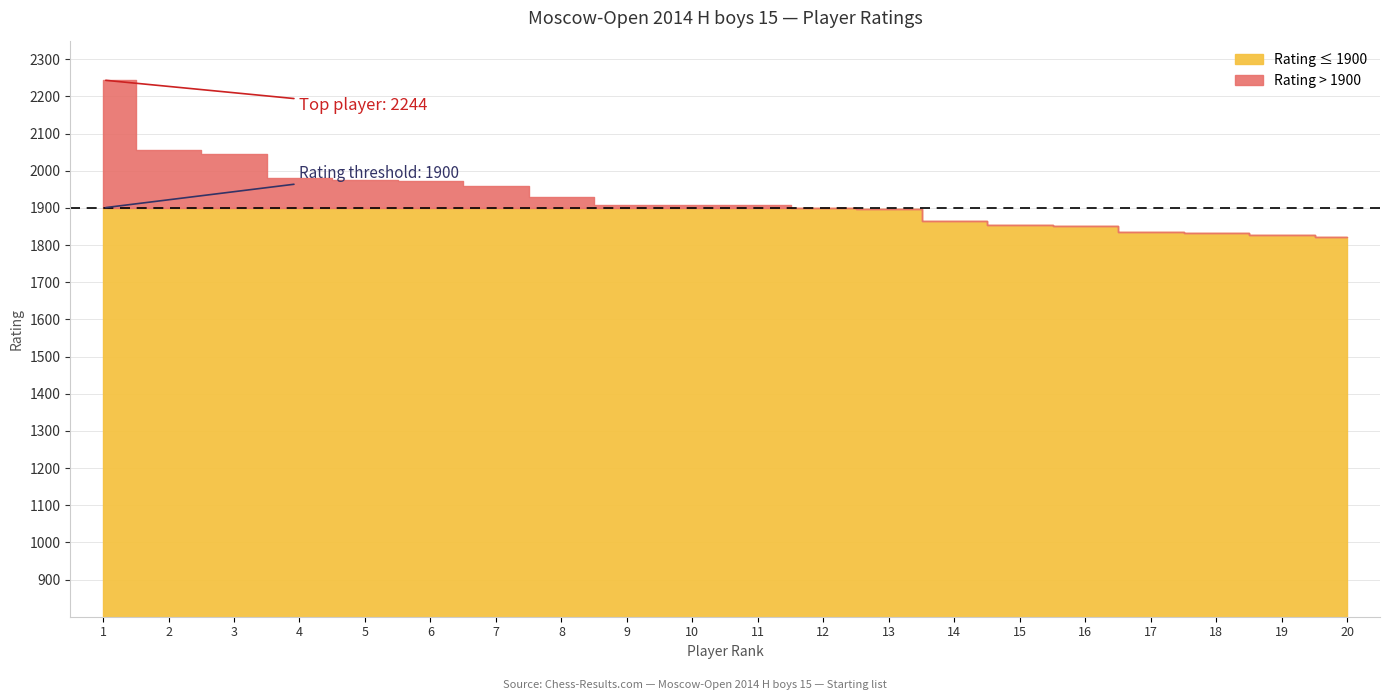

What is the change in value from 3 to 6?

-74